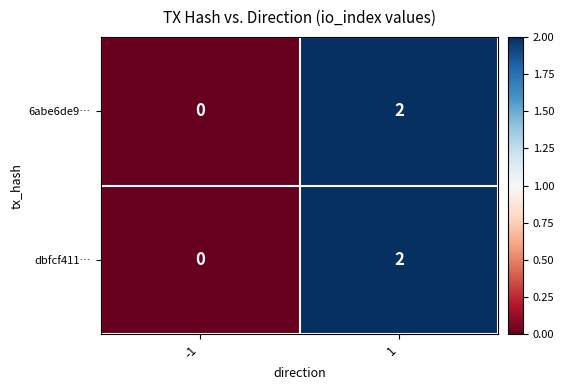

Reading left to right, extract all data points from this chart.

6abe6de9…: 0	2
dbfcf411…: 0	2